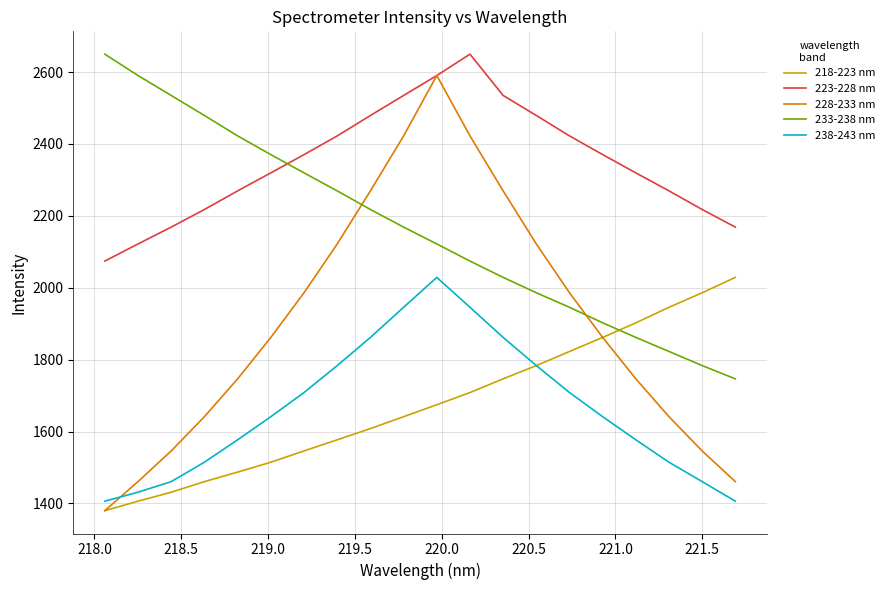

True or false: 233-238 nm and 238-243 nm intersect in this chart.

False